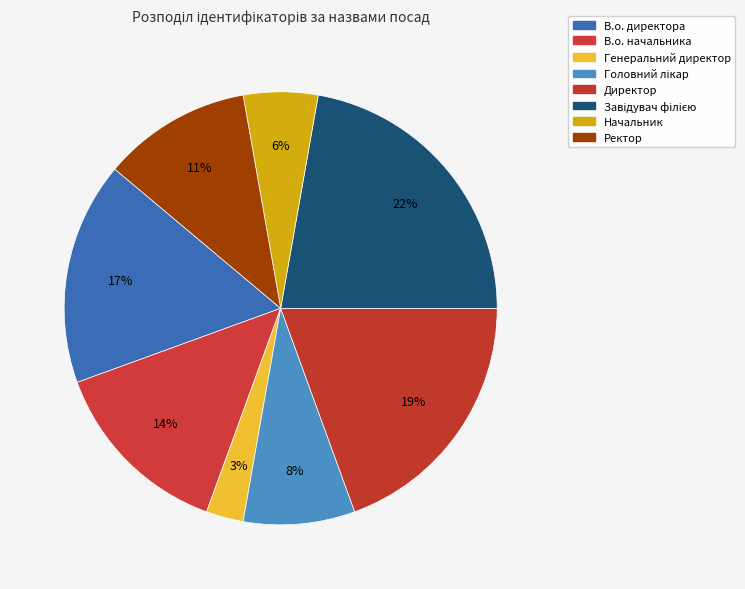

What is the total percentage of В.о. начальника and Ректор?

25.0%